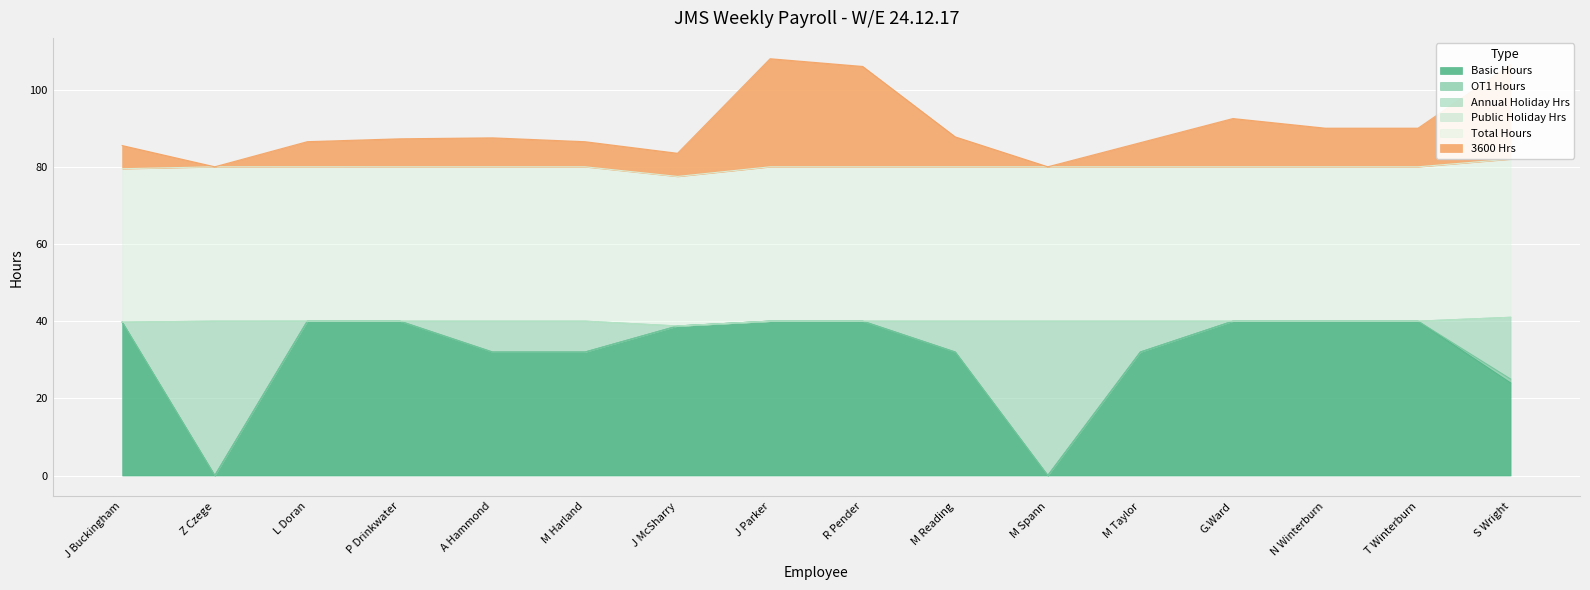

Which has a higher value, A Hammond or J McSharry?

J McSharry